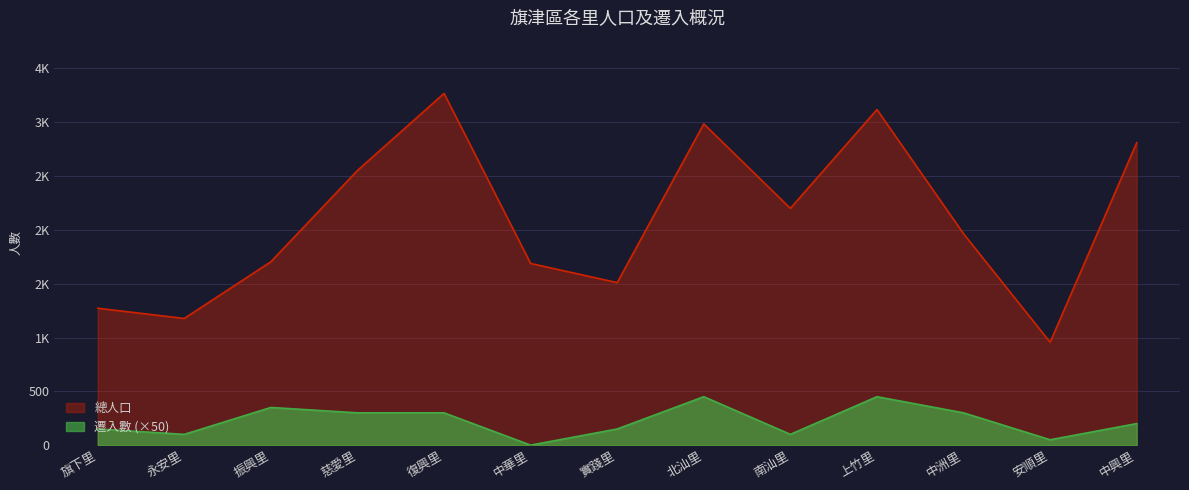

True or false: 總人口 and 遷入數 cross at least once.

False